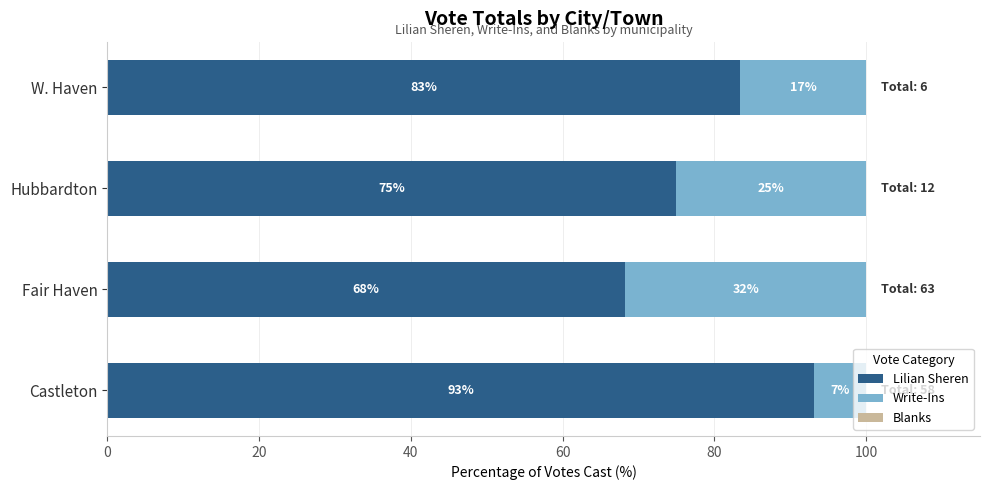

Is it true that Lilian Sheren equals 75.0 at Hubbardton?

True